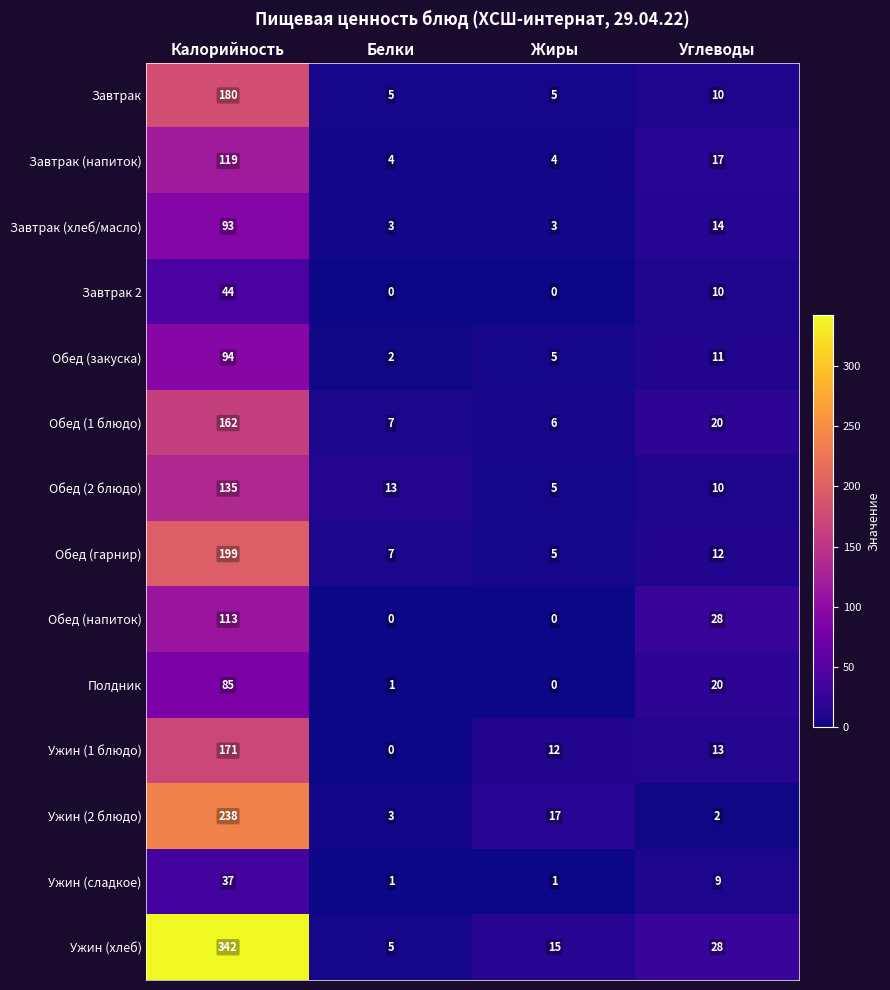

Which series has the largest total across all categories?

Ужин (хлеб)